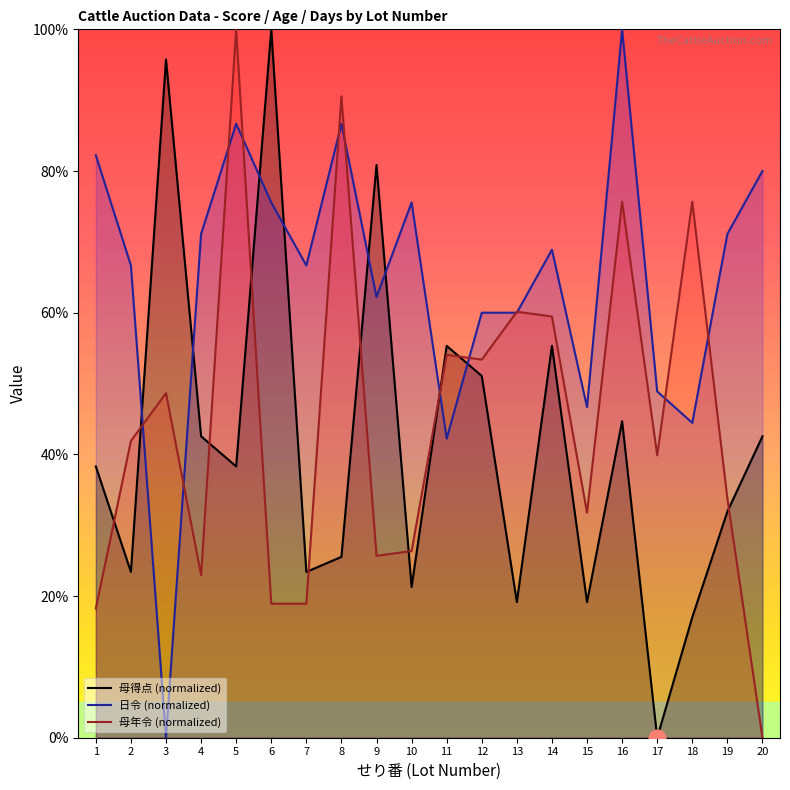

What is the difference between the maximum and minimum values in the 母得点 series?

100.0